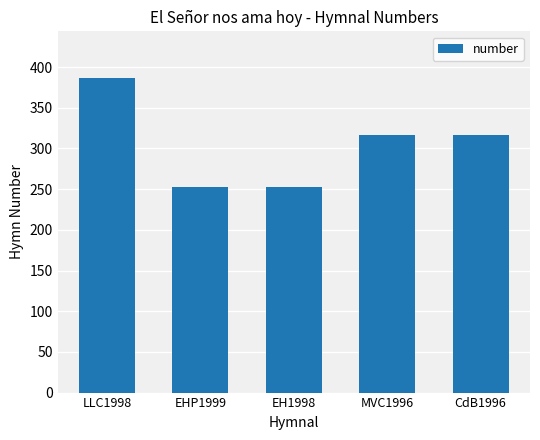

What is the label of the 1st bar from the right?

CdB1996